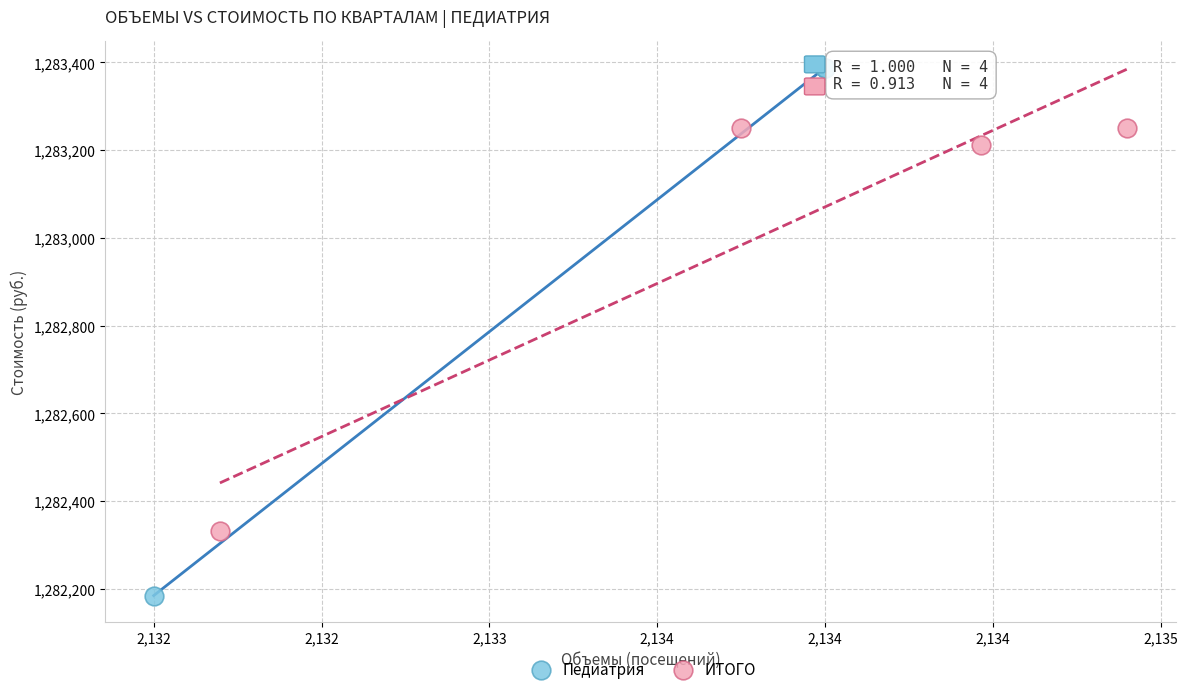

Which series reaches the maximum Y coordinate?

Педиатрия